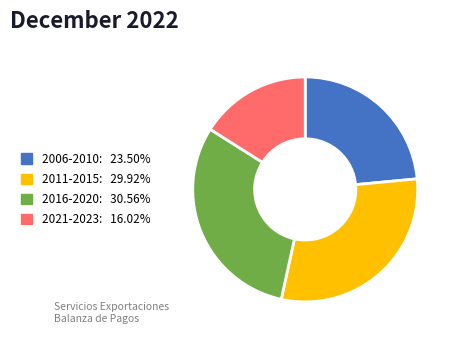

Is there any slice that represents more than half of the pie?

No